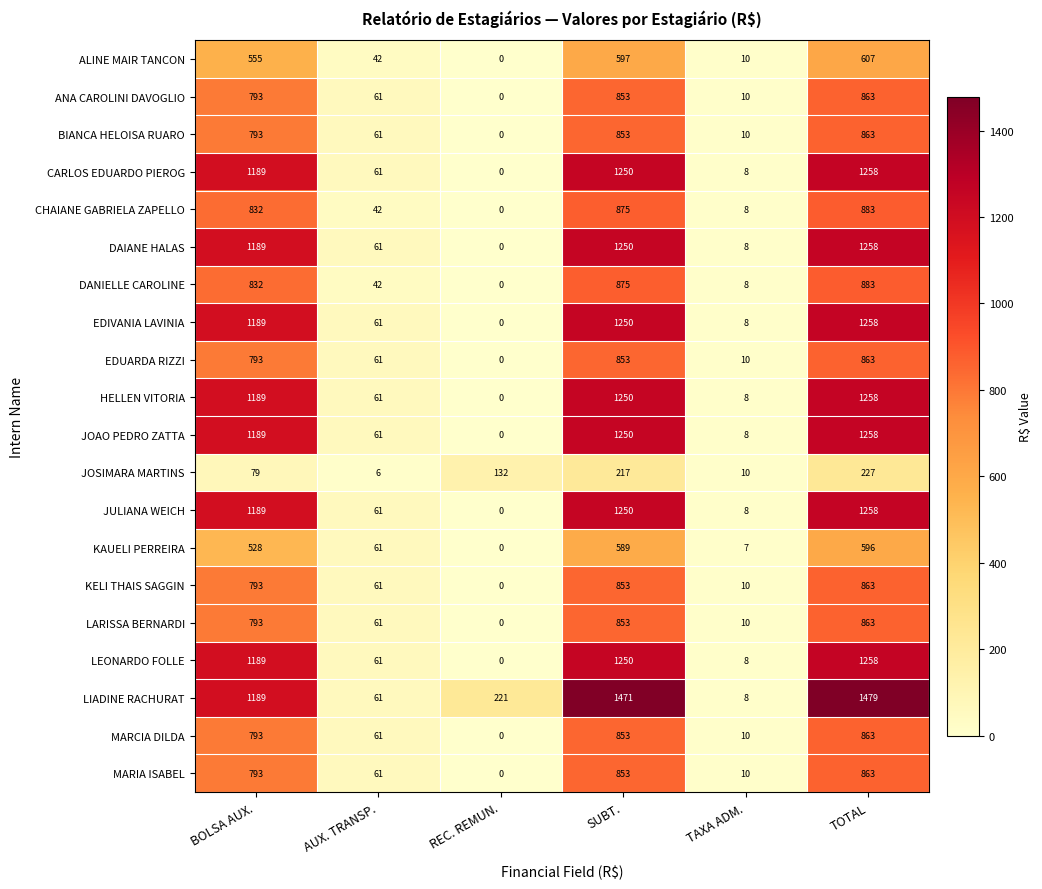

What is the sum of the LEONARDO FOLLE values at SUBT. and REC. REMUN.?

1250